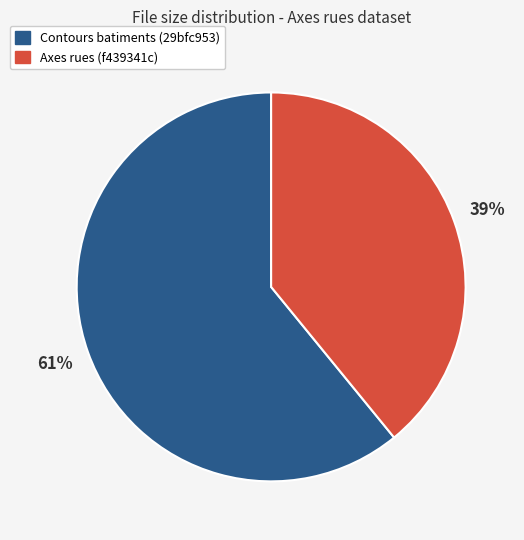

The Contours batiments (29bfc953) slice represents 55% of the pie. True or false?

False